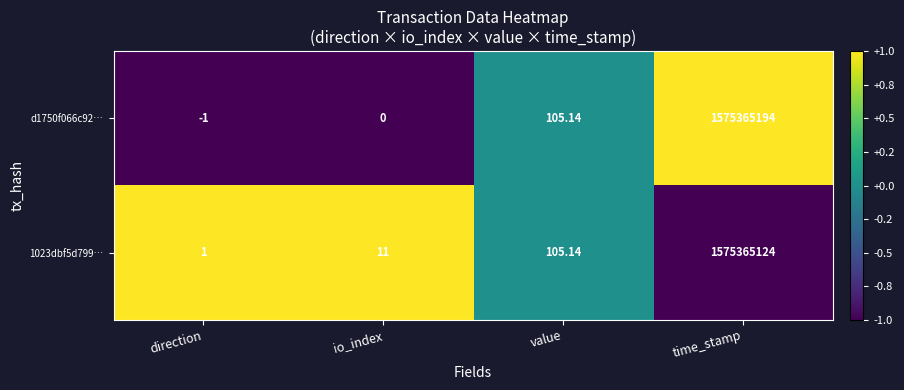

Which label corresponds to the smallest value in the chart?

direction